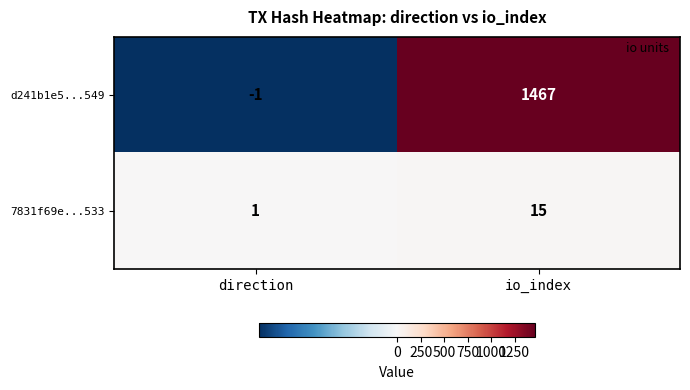

True or false: 7831f69e...533 has a value of 1 at direction.

True